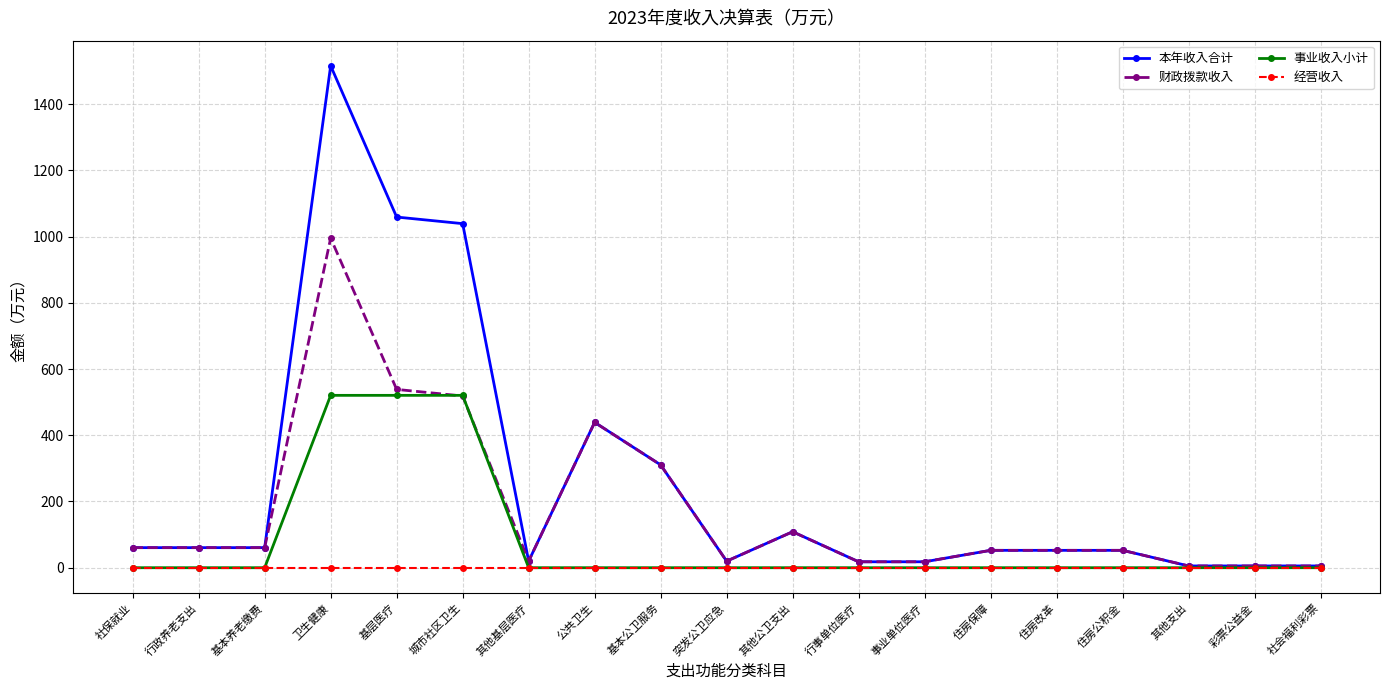

Between which two adjacent categories do 财政拨款收入 and 事业收入小计 first intersect?

基层医疗 and 城市社区卫生